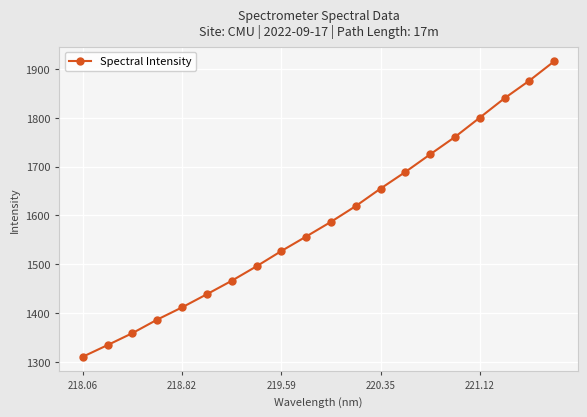

What is the smallest value displayed?

1310.2